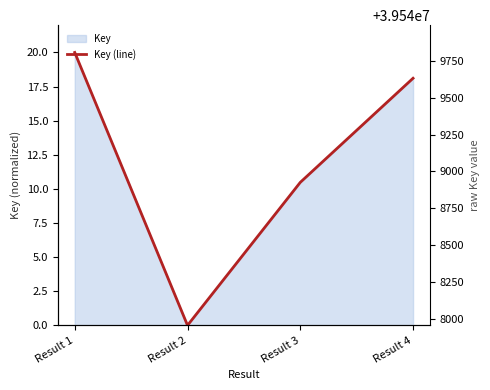

What is the value of the 1st point from the left?

20.0